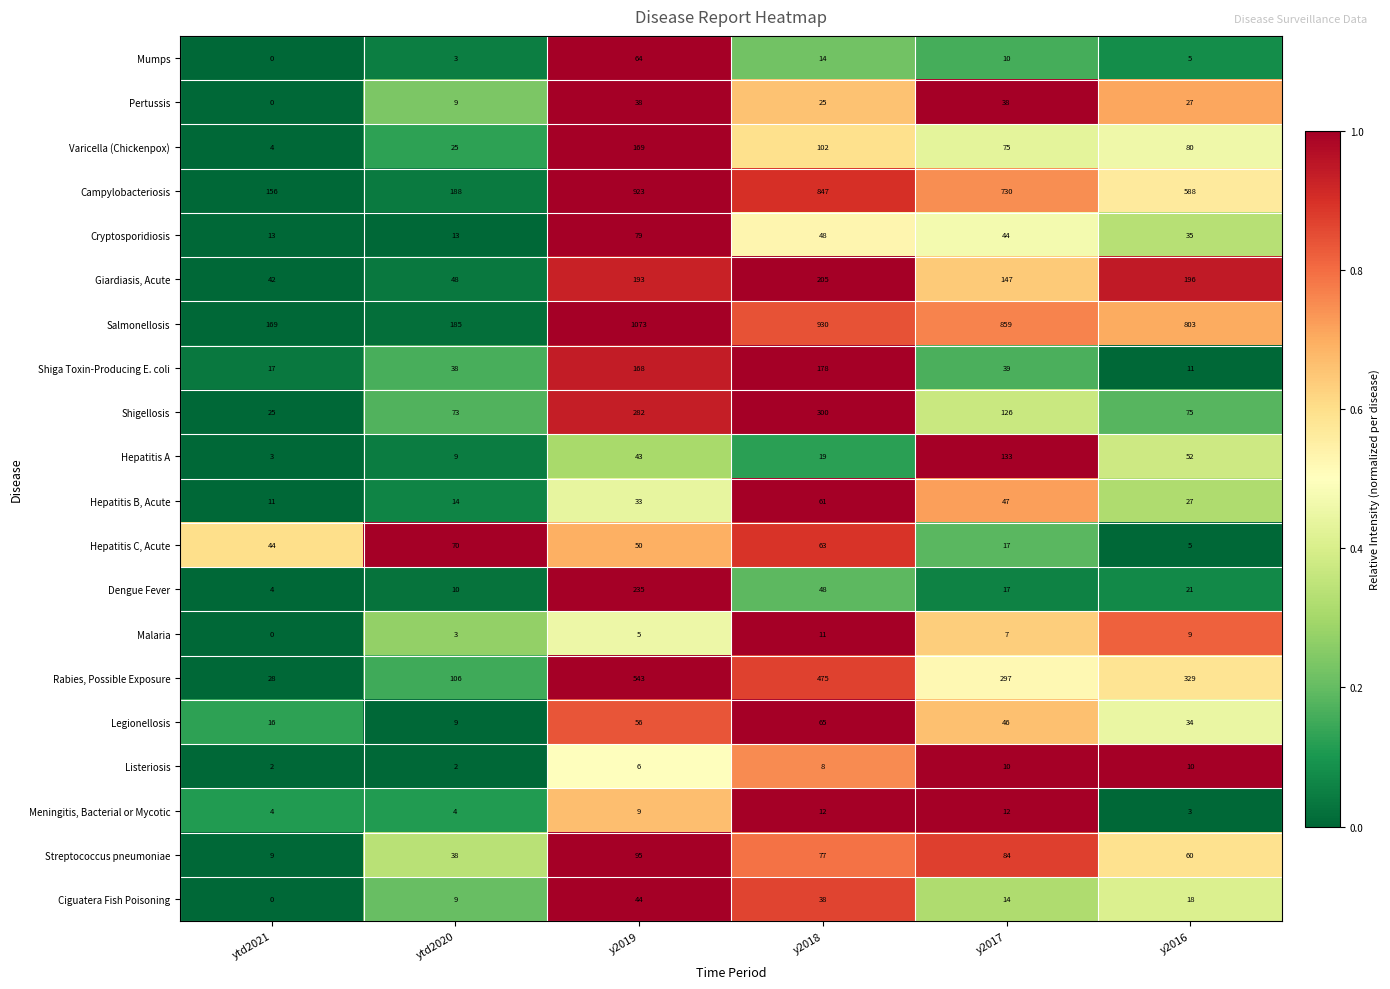

Which series has the largest range (max minus min)?

Salmonellosis